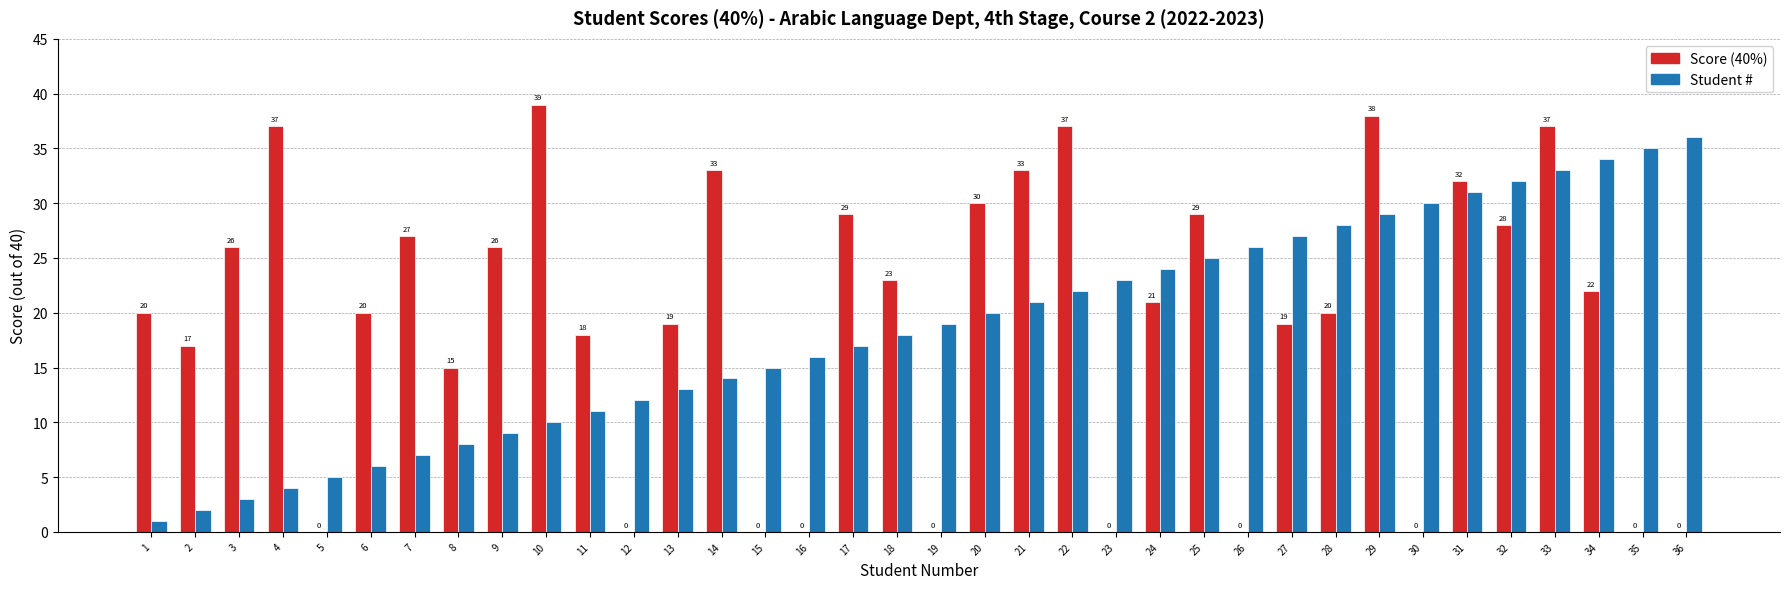

Read the Student # value at 24, to the nearest 5.

25